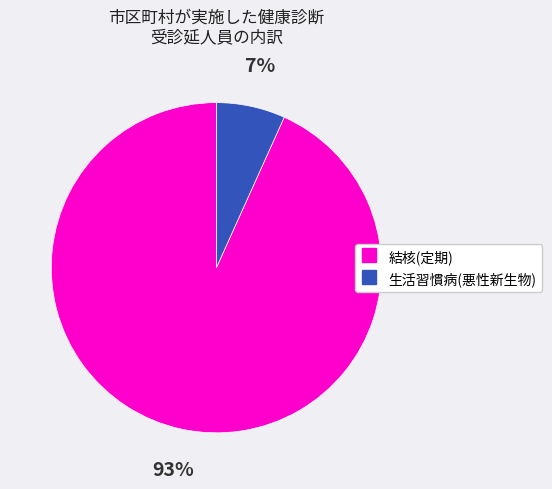

To the nearest percent, what is the average slice percentage?

50%